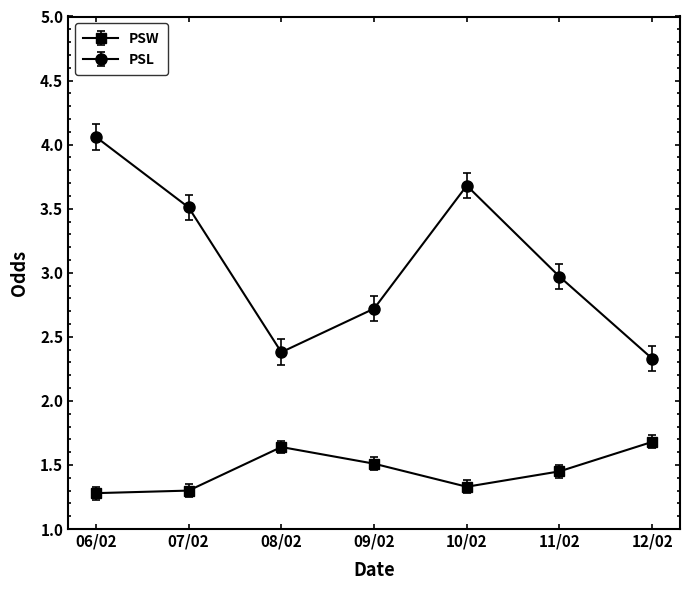

The PSW series shows 1.0 at 09/02. True or false?

False